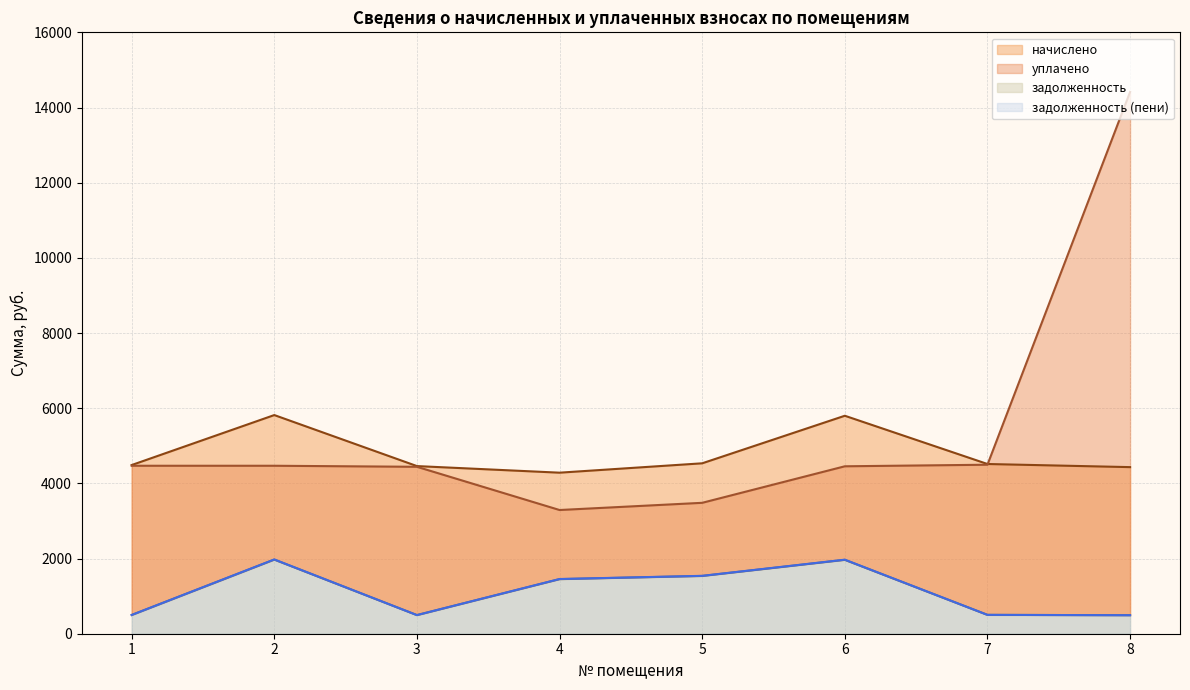

What is the sum of all уплачено values?

43517.6